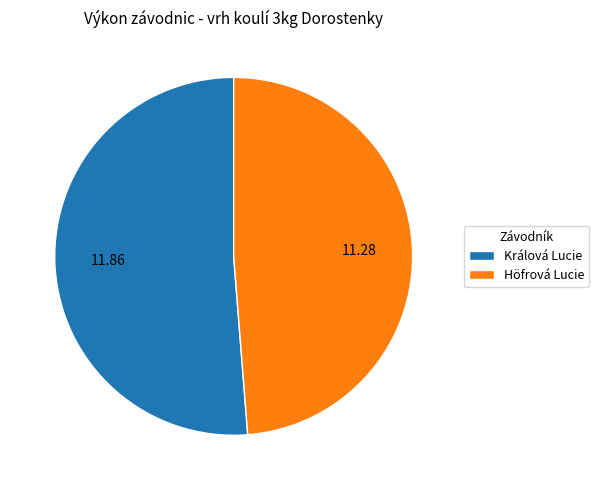

What is the largest slice in the pie chart?

Králová Lucie